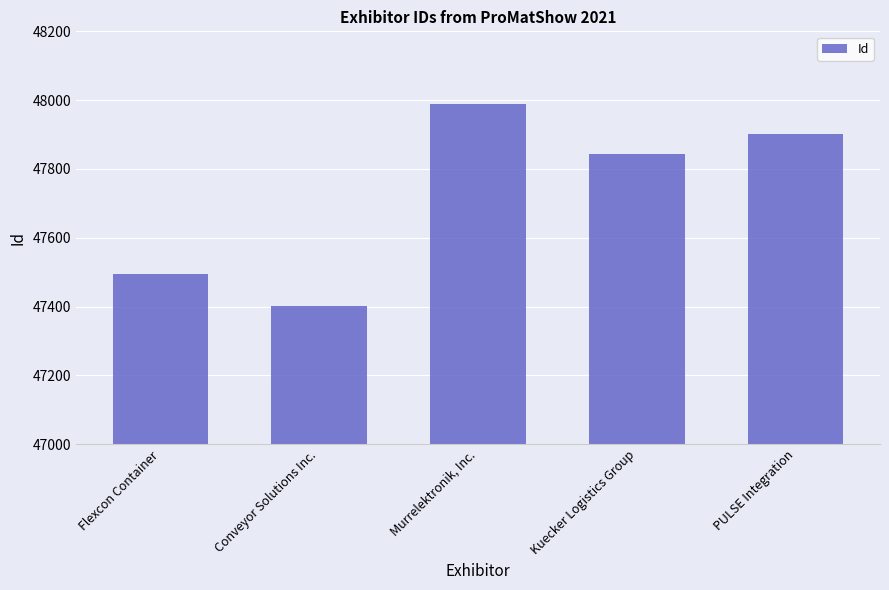

Reading right to left, transcribe all the data shown in this chart.

47902	47843	47989	47402	47494